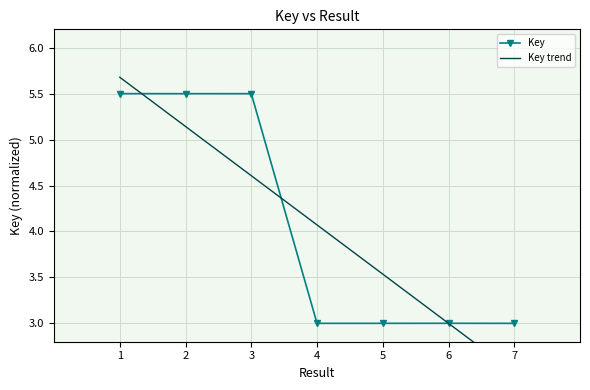

True or false: Key trend has a value of 2.6 at 4.

False